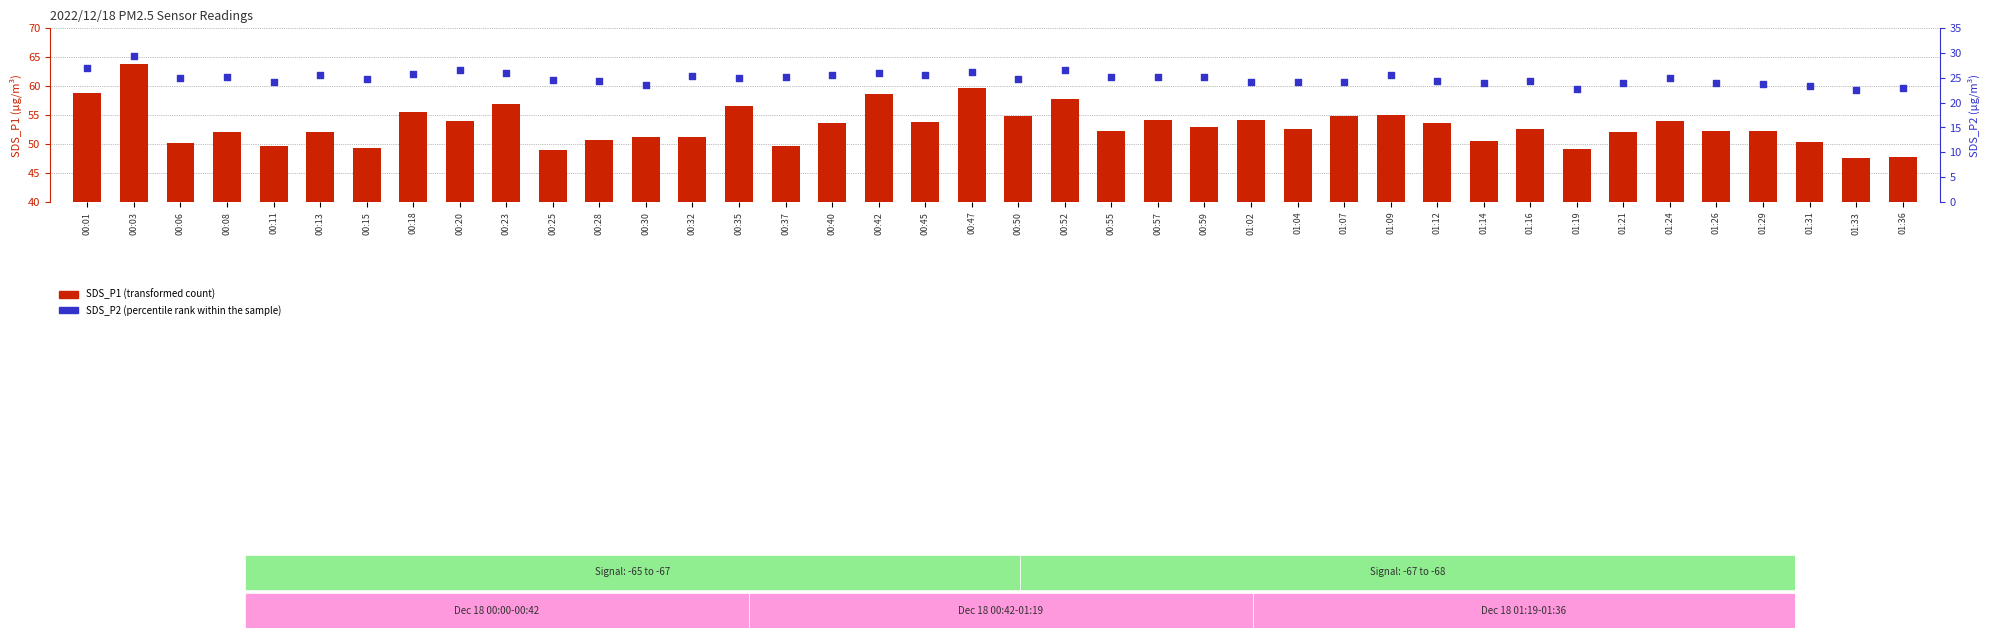

At which category is the sum across all series the highest?

00:03